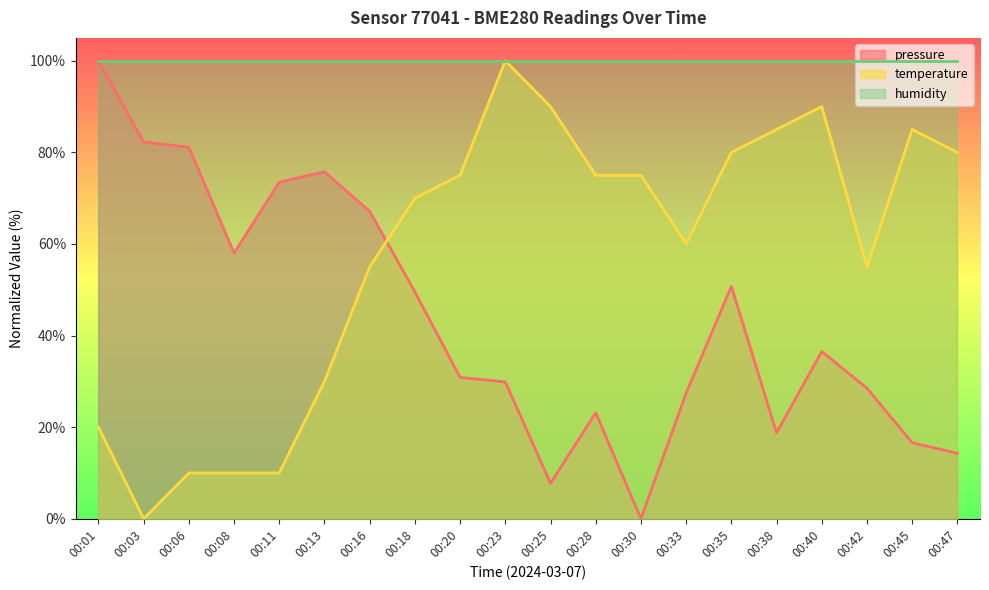

List the series in order of their overall mean, highest first.

humidity, temperature, pressure